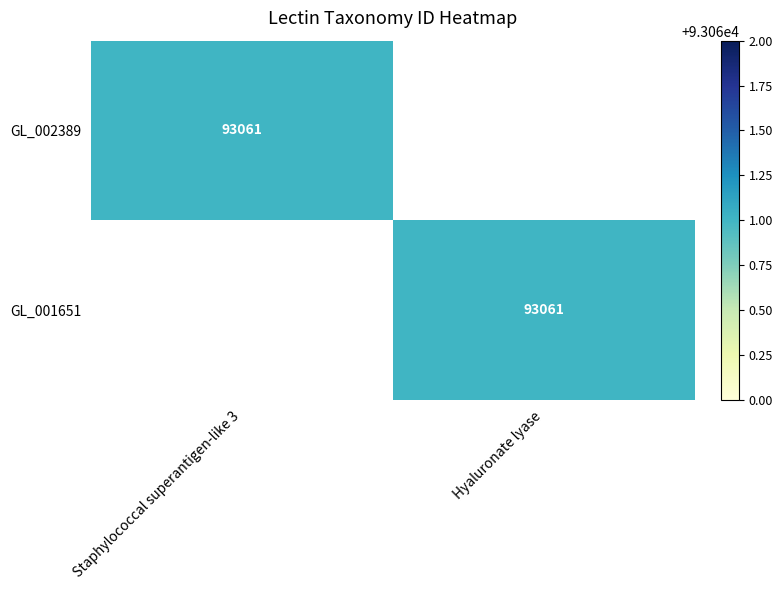

At how many categories does at least one series exceed 84916?

2